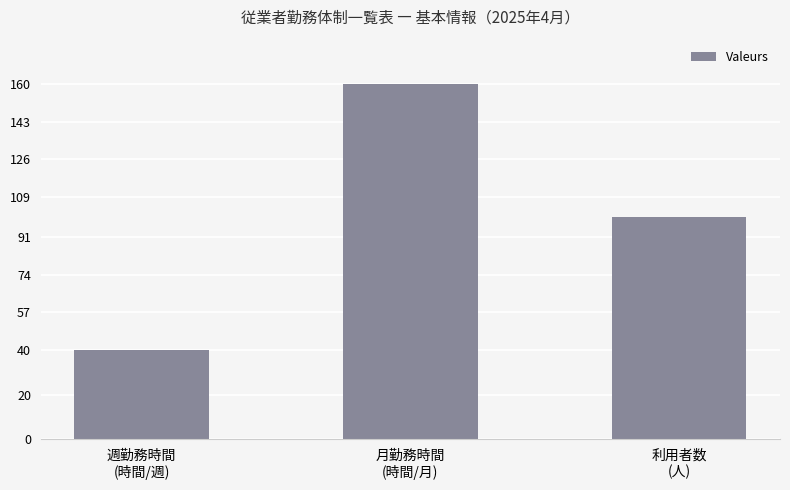

Is it true that the value at 月勤務時間
(時間/月) is 274?

False